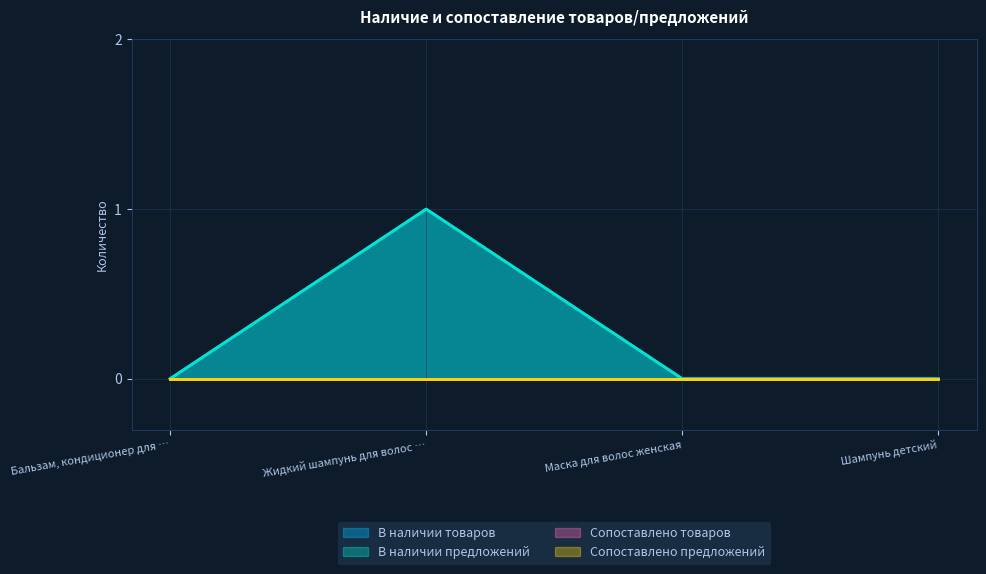

Which series has the largest total across all categories?

В наличии товаров